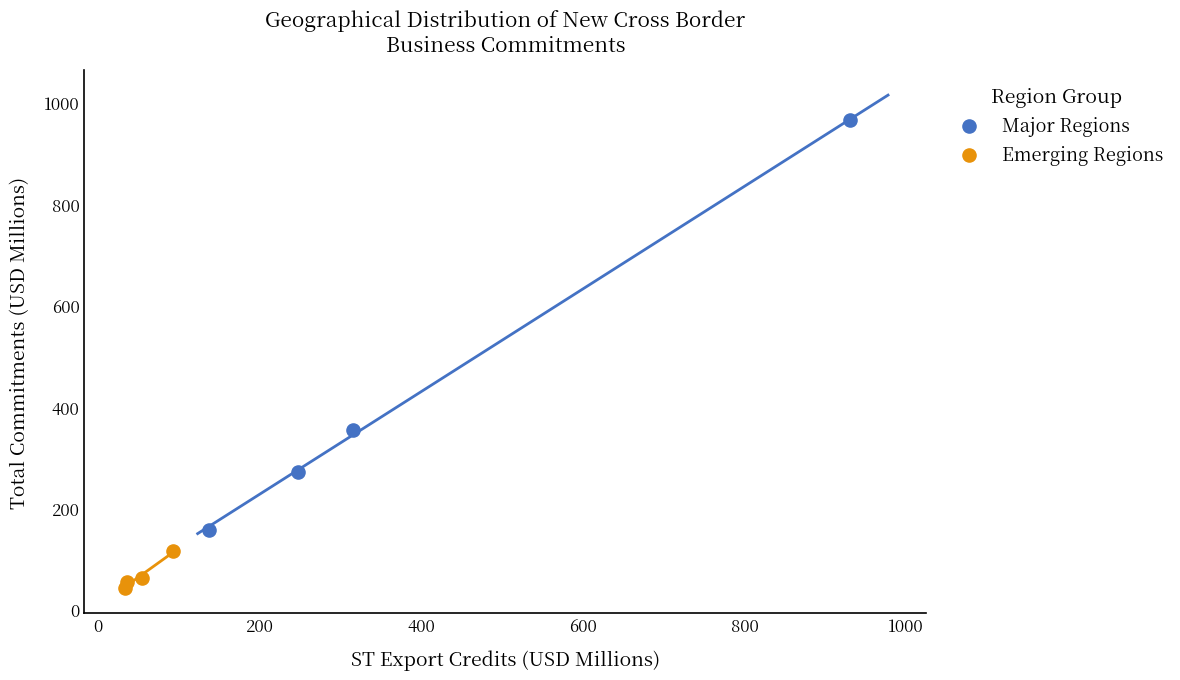

Which series has the largest Y range (max minus min)?

Major Regions